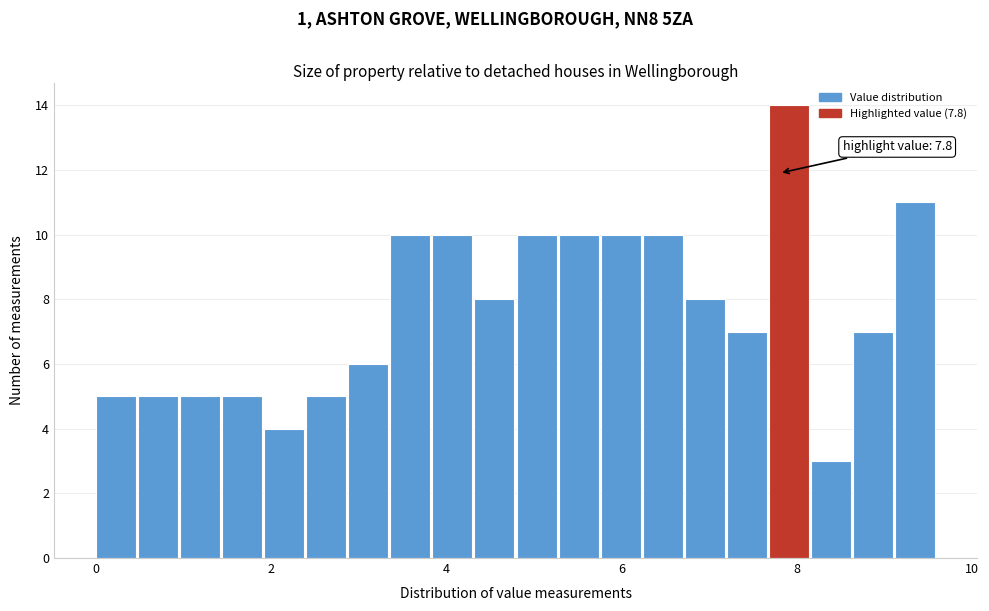

Read against the x-axis, roughly where is the centre of the tallest bar?

8.0